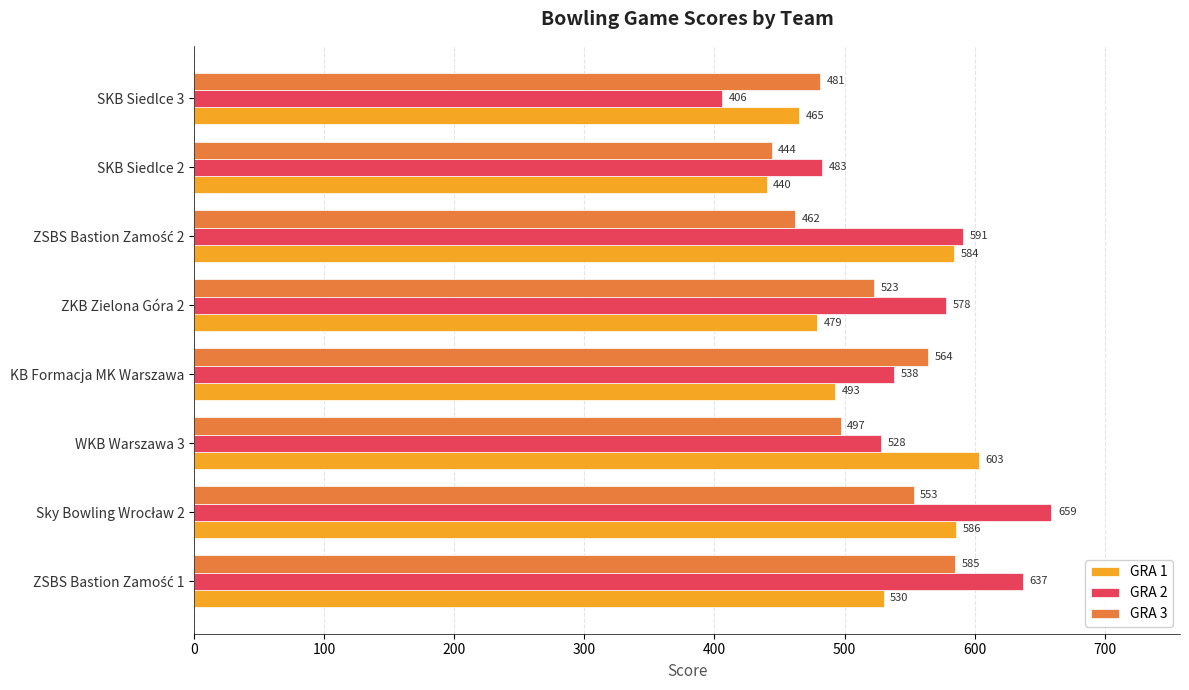

At which label is GRA 2 closest to 532?

WKB Warszawa 3